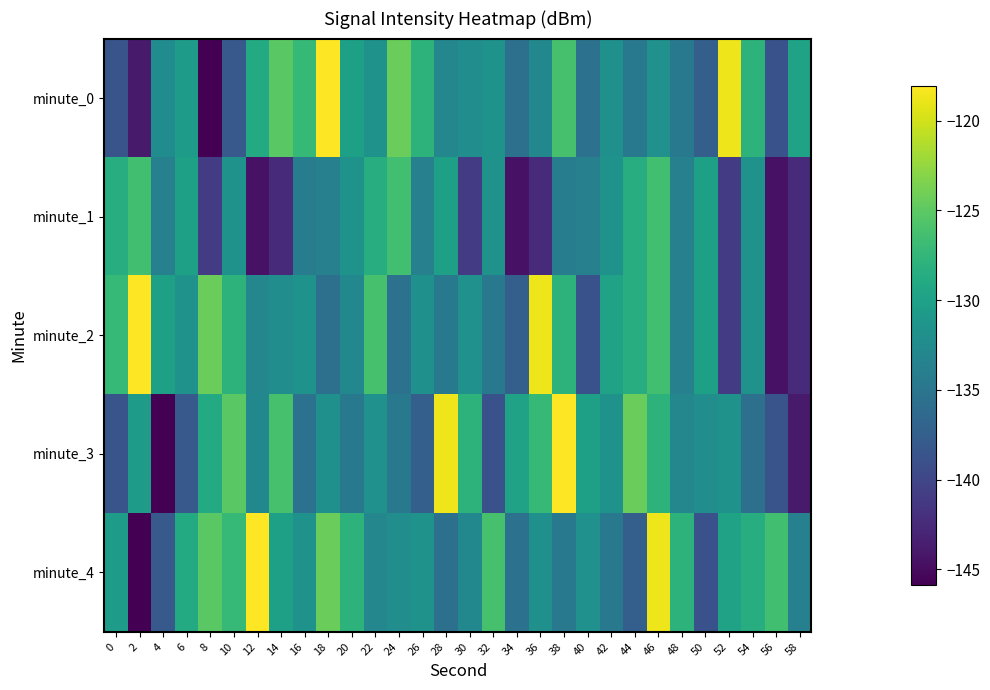

How many distinct data groups are displayed?

5